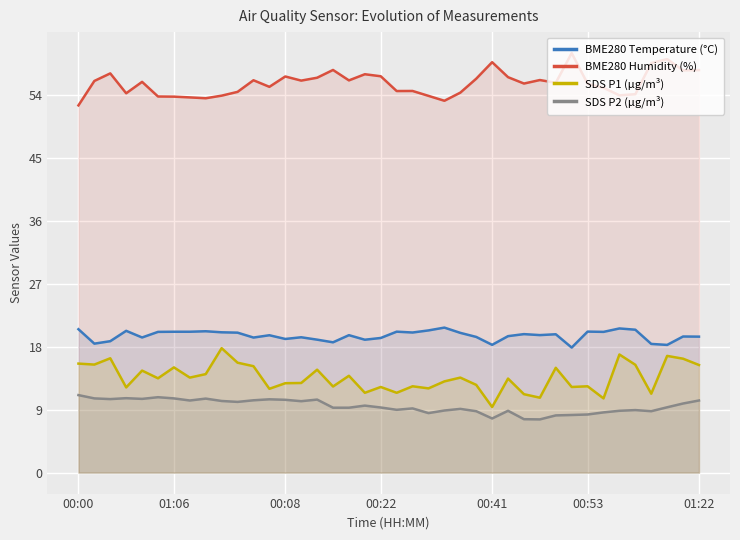

Does the chart display data point markers on the line(s)?

No